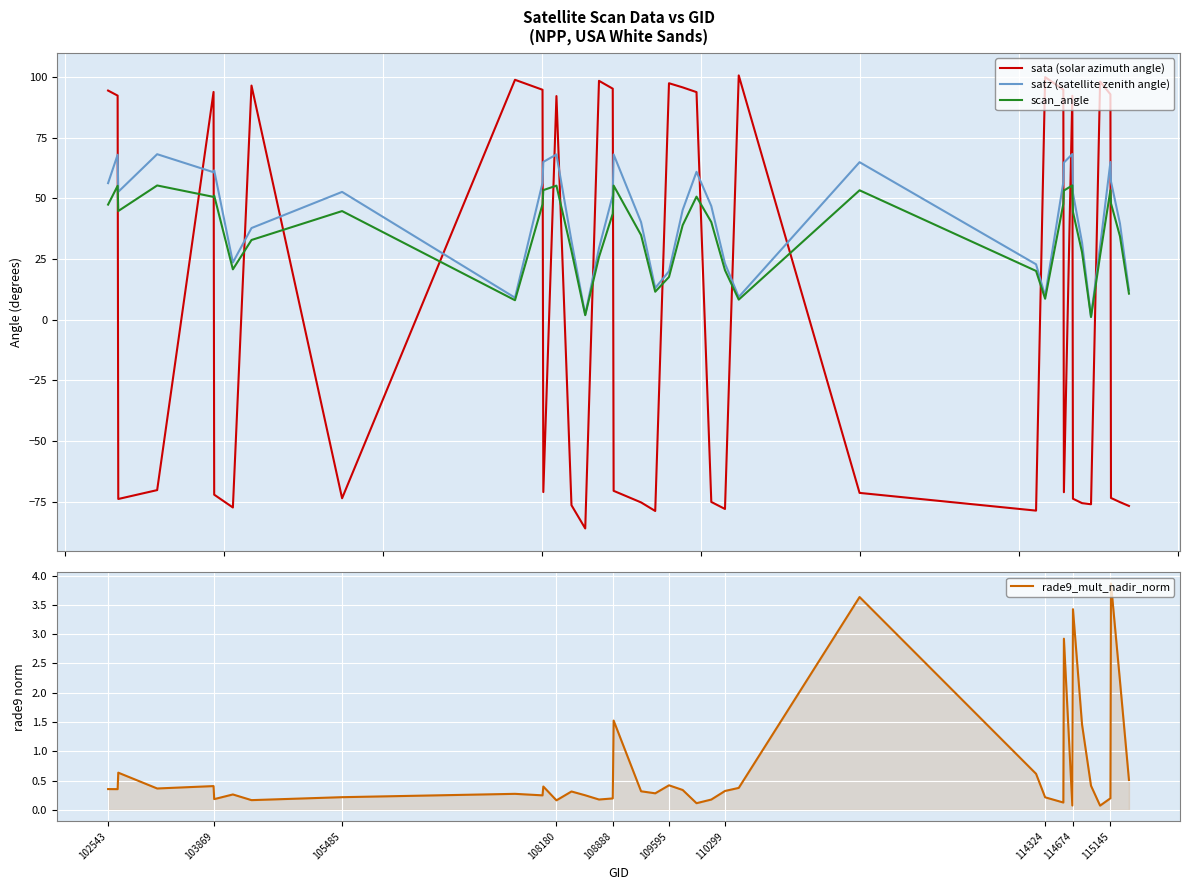

What is the average value of the satz (satellite zenith angle) series?

42.5